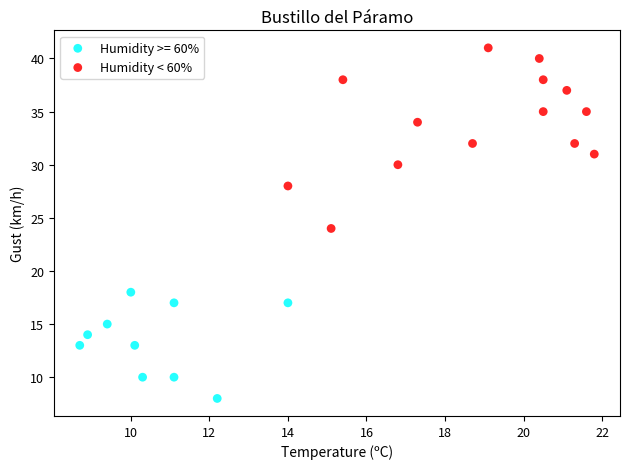

Which series reaches the minimum Y coordinate?

Humidity >= 60%